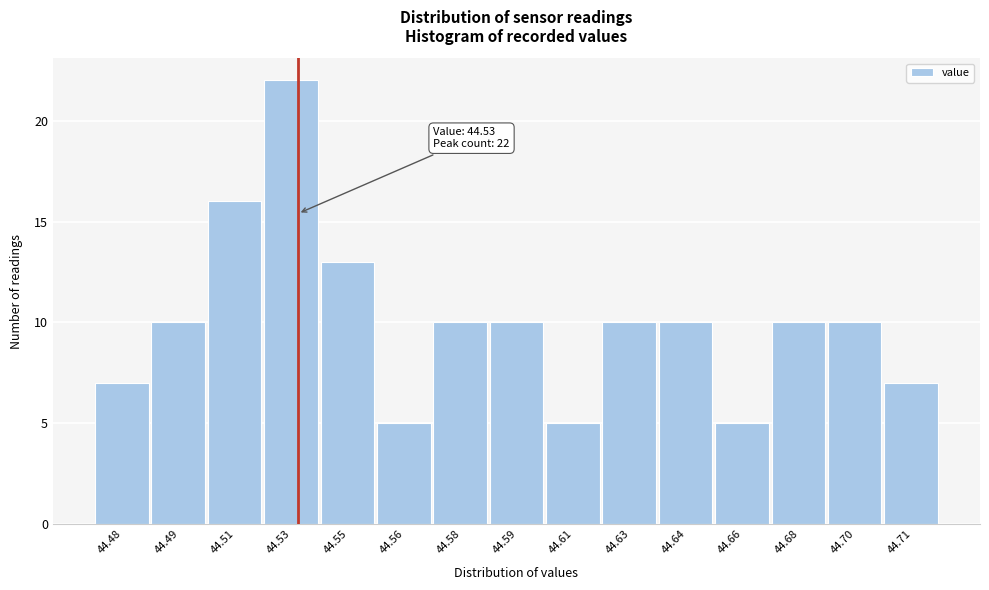

Reading left to right, what are all the values shown in this chart?

44.48=7	44.49=10	44.51=16	44.53=22	44.55=13	44.56=5	44.58=10	44.59=10	44.61=5	44.63=10	44.64=10	44.66=5	44.68=10	44.70=10	44.71=7